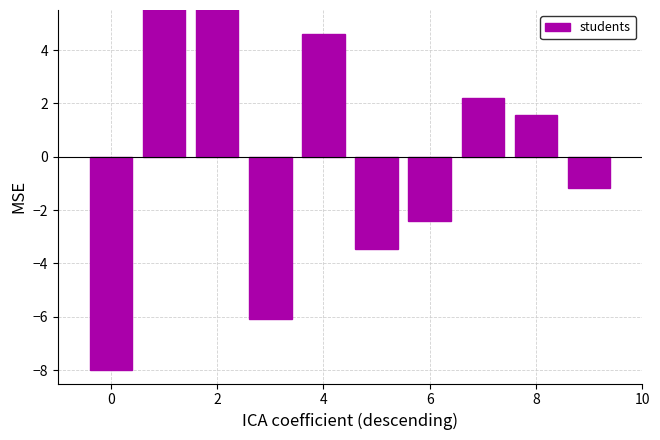

The chart shows a value of -2.2 at 4. True or false?

False